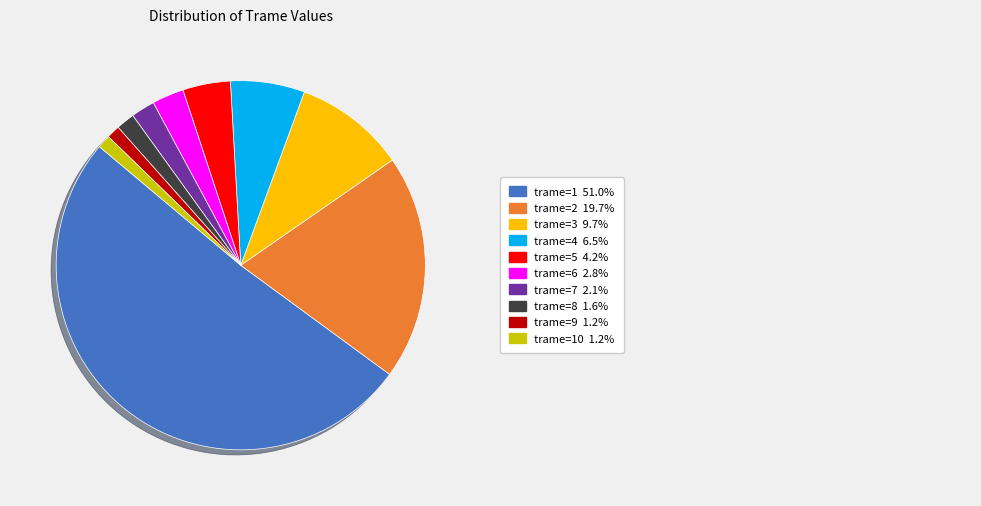

Does any single category account for the majority?

Yes